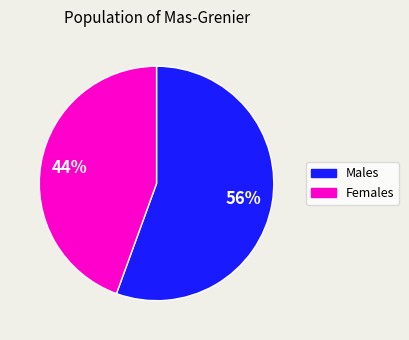

Does any single category account for the majority?

Yes